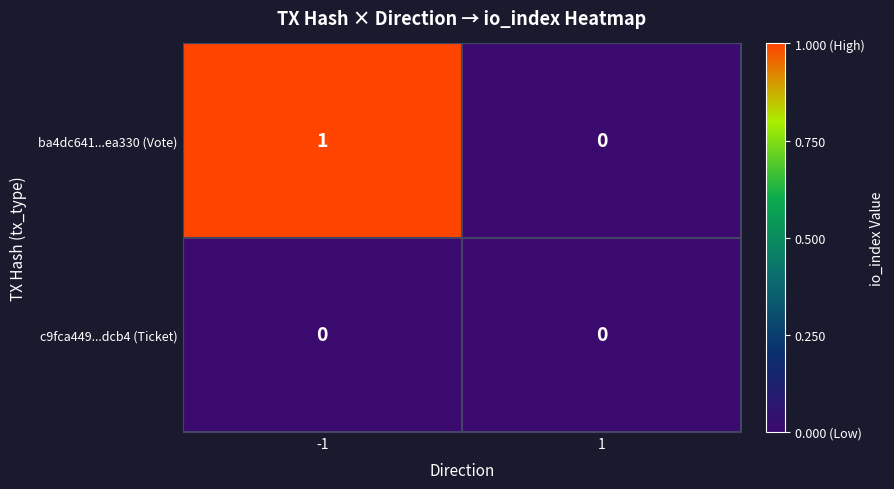

Reading right to left, transcribe all the data shown in this chart.

ba4dc641...ea330 (Vote): 1=0	-1=1
c9fca449...dcb4 (Ticket): 1=0	-1=0